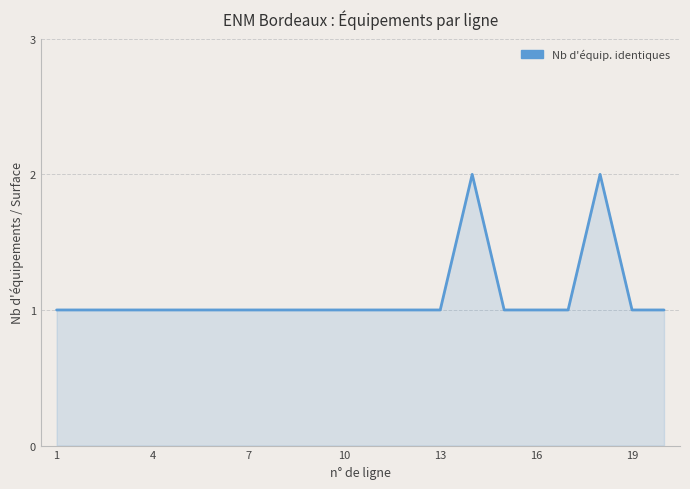

What is the average value?

1